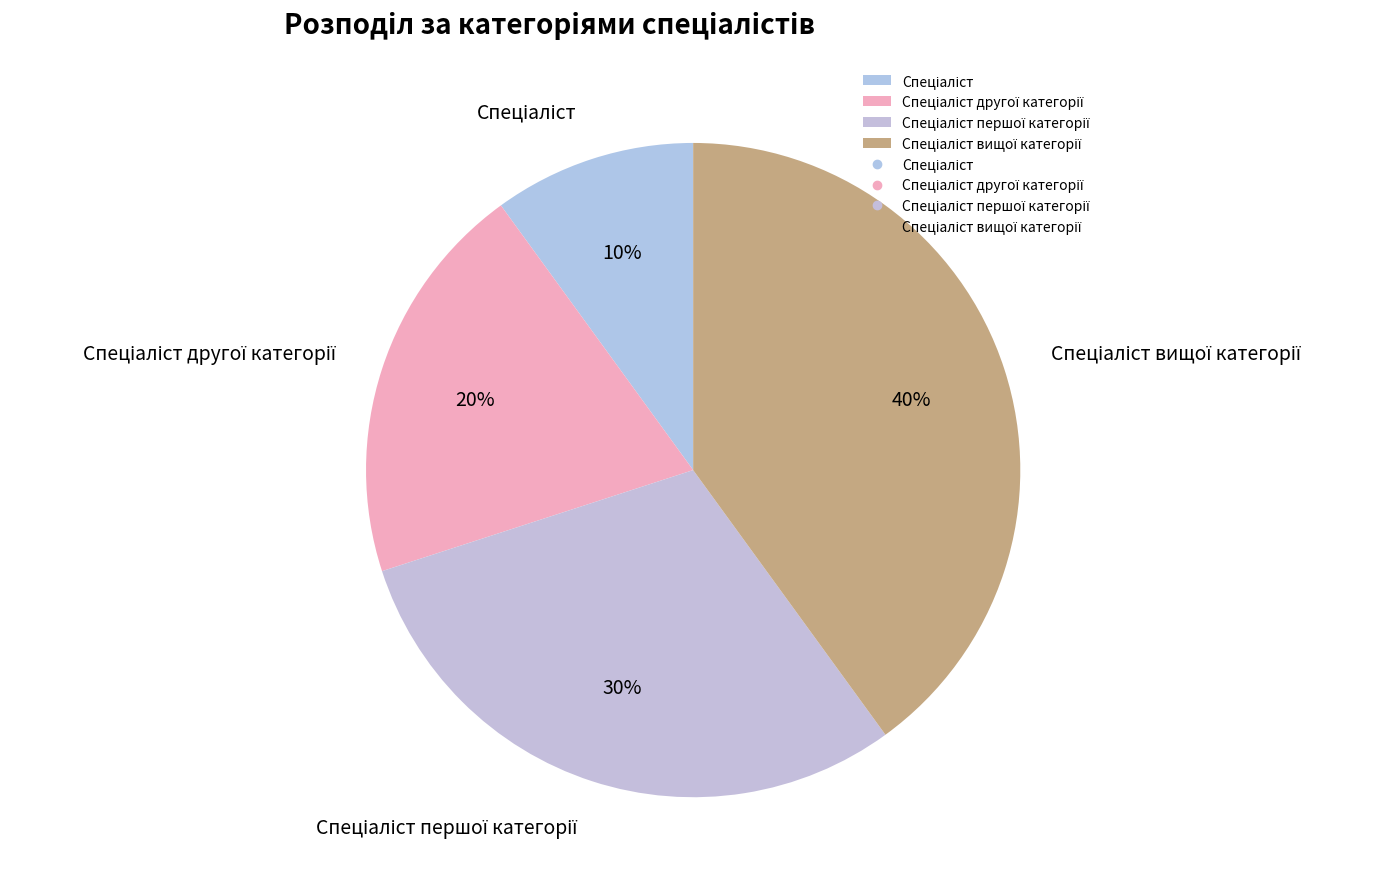

To the nearest percent, what is the average slice percentage?

25%